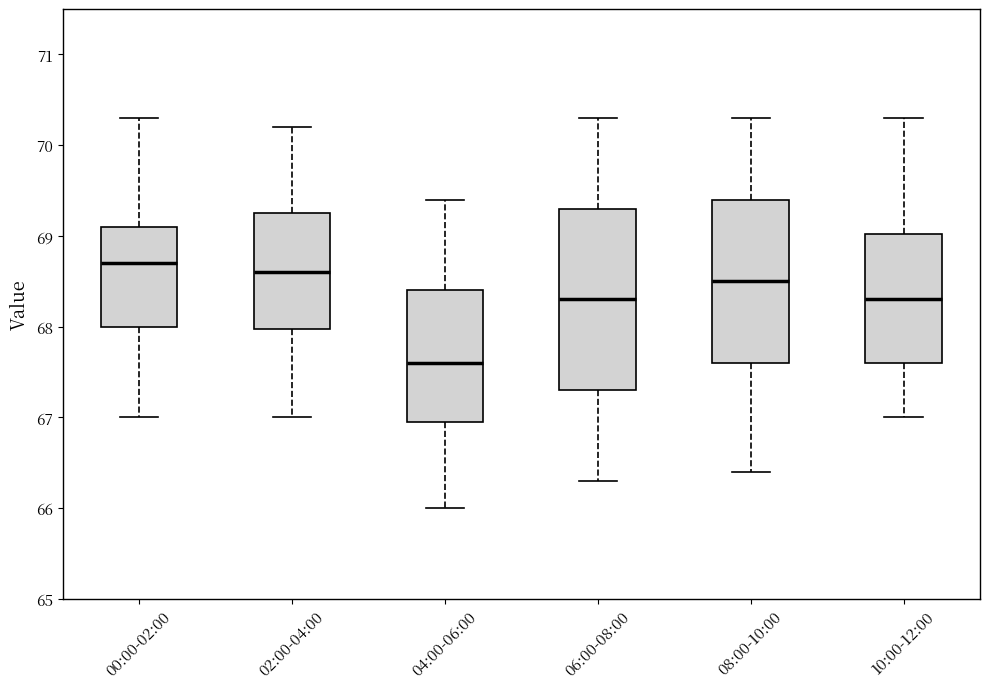

Comparing the boxes themselves (not the whiskers), which one is the tallest?

06:00-08:00